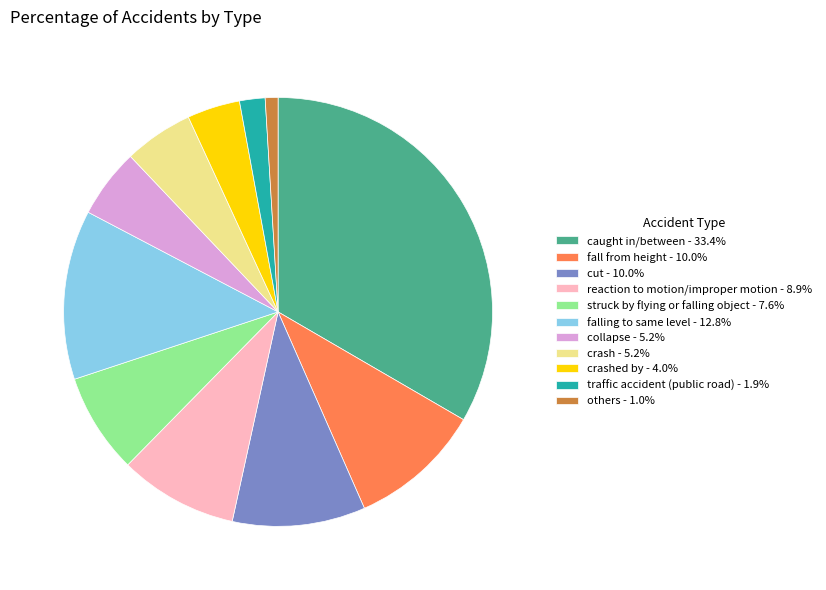

Is struck by flying or falling object - 7.6% the majority of the pie?

No